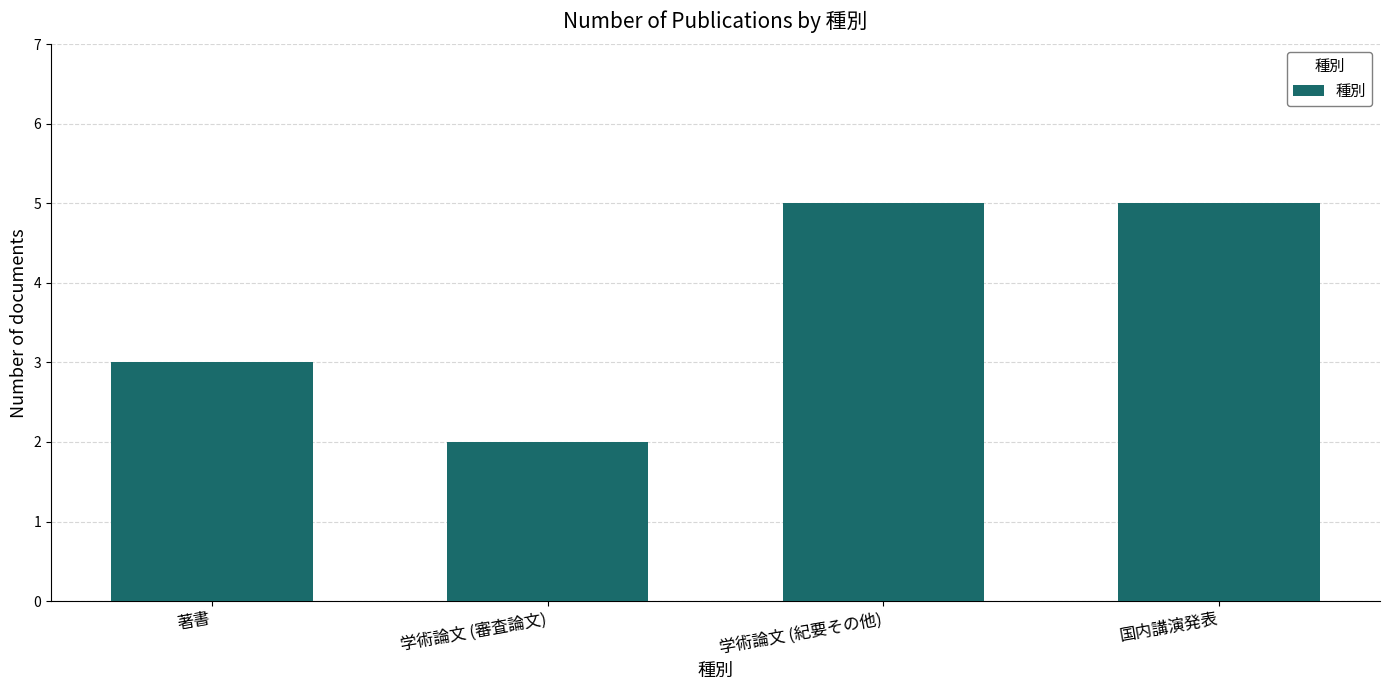

What is the change in value from 著書 to 学術論文 (審査論文)?

-1